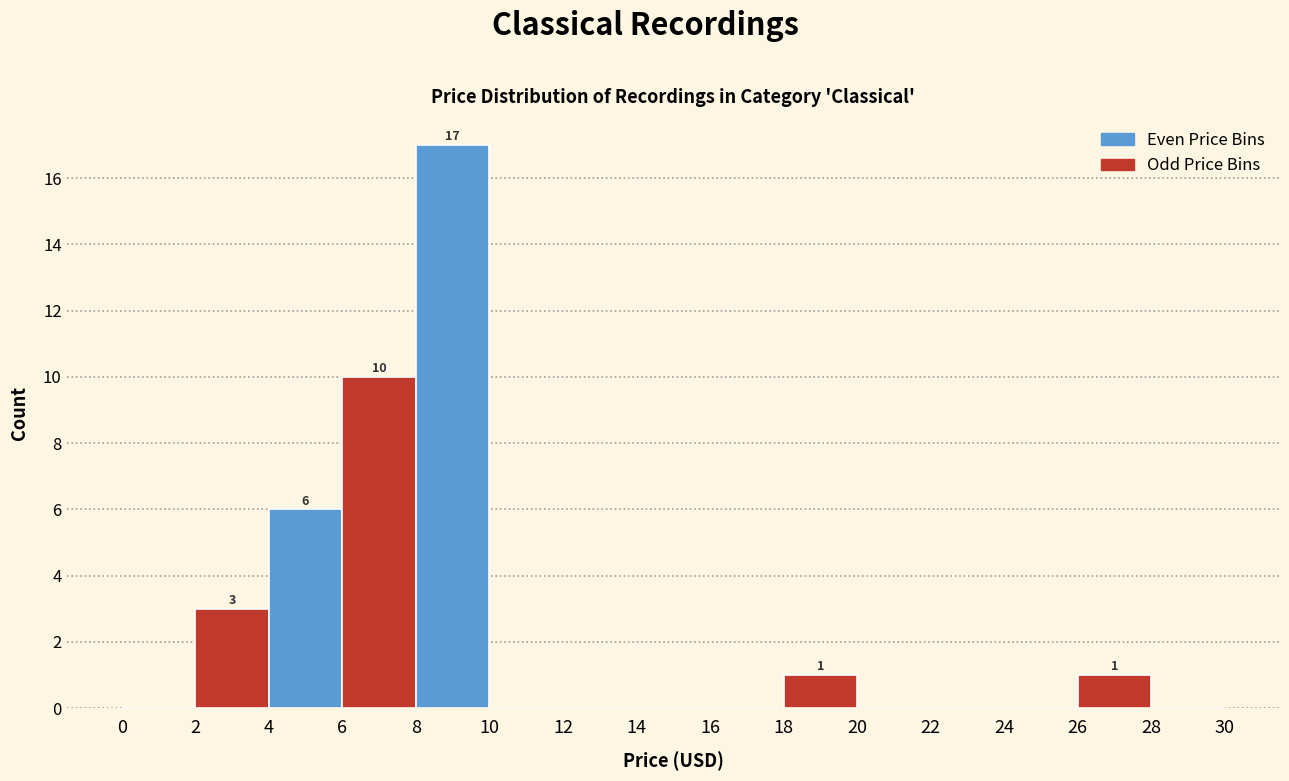

Over which range of the x-axis is the bar tallest?

8 to 10